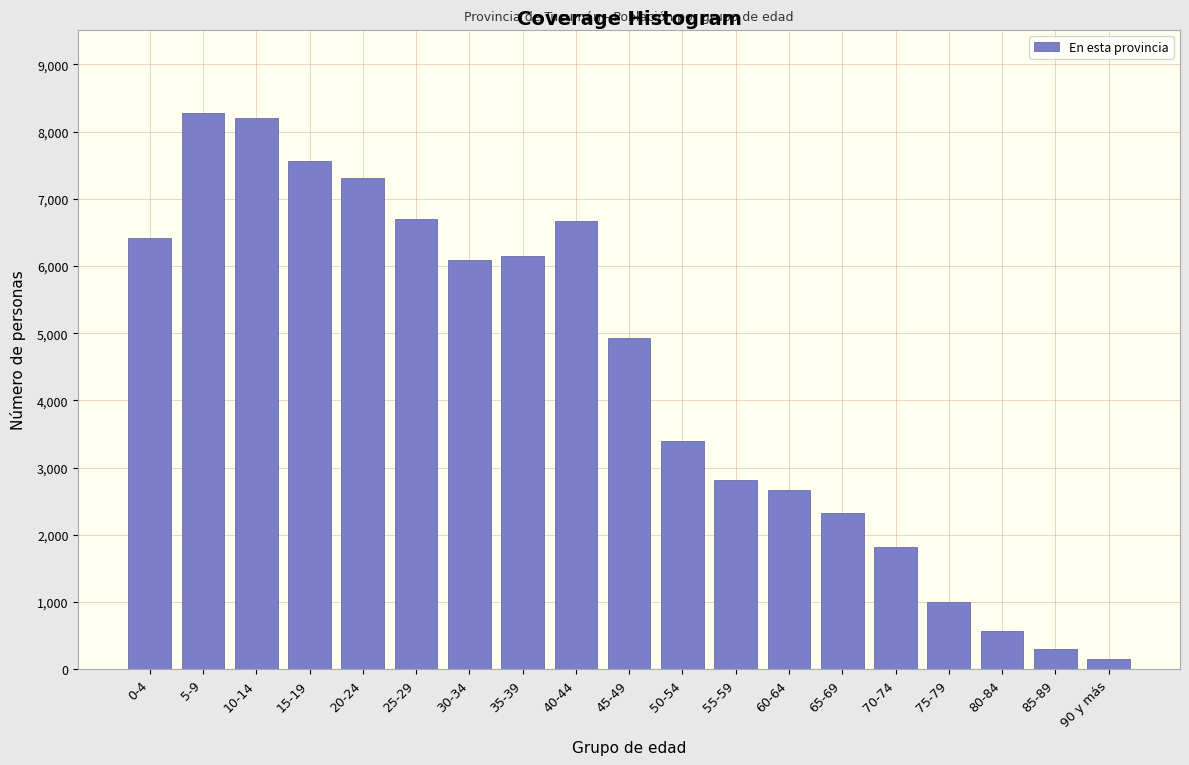

The value at 60-64 is 2667. True or false?

True